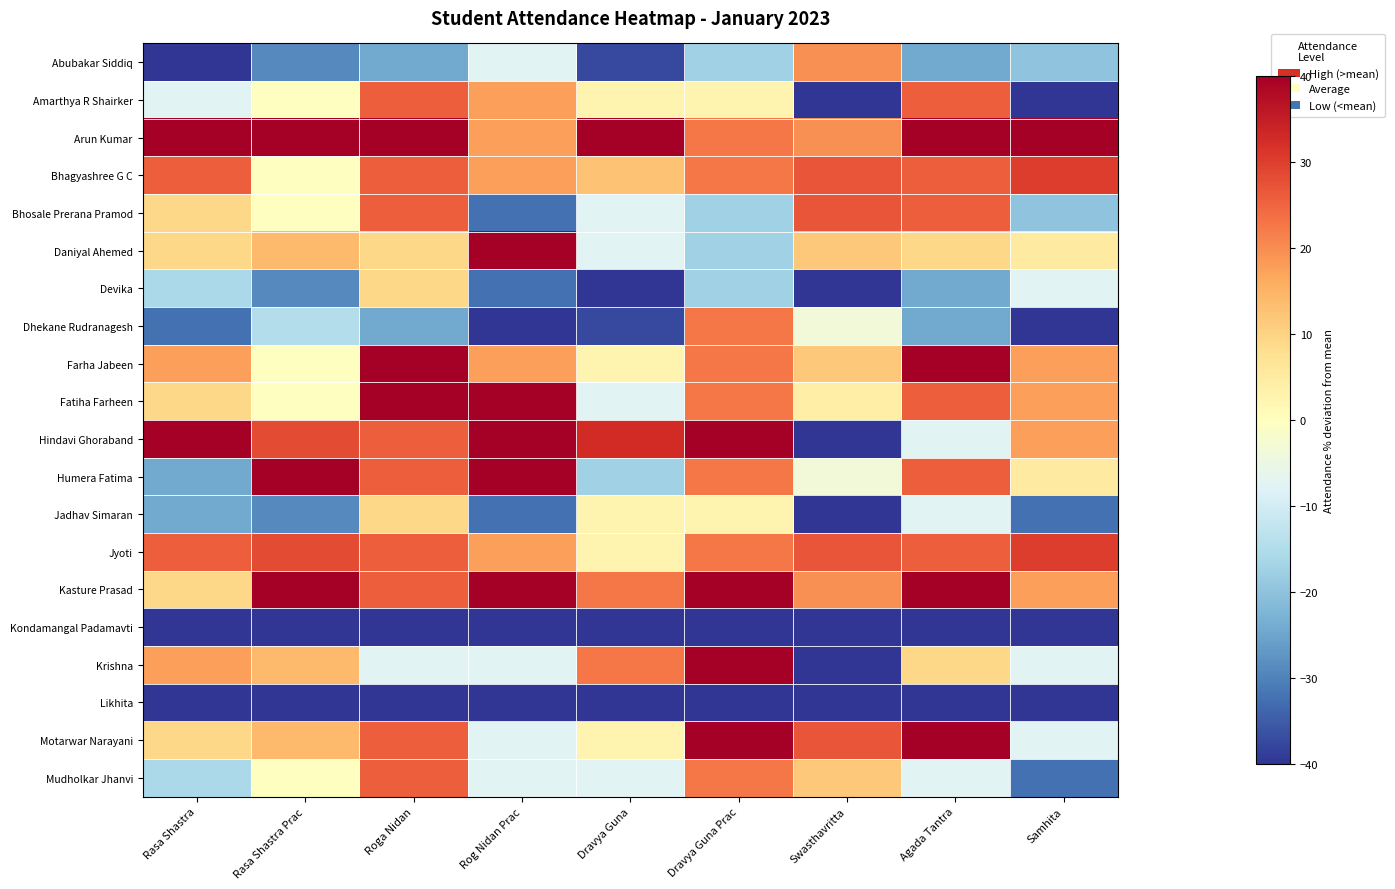

Reading left to right, extract all data points from this chart.

Abubakar Siddiq: Rasa Shastra=-40.8	Rasa Shastra Prac=-28.9	Roga Nidan=-24.1	Rog Nidan Prac=-7.5	Dravya Guna=-37.5	Dravya Guna Prac=-17.5	Swasthavritta=19.5	Agada Tantra=-24.1	Samhita=-20.0
Amarthya R Shairker: Rasa Shastra=-7.5	Rasa Shastra Prac=-0.3	Roga Nidan=25.9	Rog Nidan Prac=17.5	Dravya Guna=2.5	Dravya Guna Prac=2.5	Swasthavritta=-57.5	Agada Tantra=25.9	Samhita=-45.0
Arun Kumar: Rasa Shastra=42.5	Rasa Shastra Prac=42.5	Roga Nidan=42.5	Rog Nidan Prac=17.5	Dravya Guna=42.5	Dravya Guna Prac=22.5	Swasthavritta=19.5	Agada Tantra=42.5	Samhita=42.5
Bhagyashree G C: Rasa Shastra=25.9	Rasa Shastra Prac=-0.3	Roga Nidan=25.9	Rog Nidan Prac=17.5	Dravya Guna=12.5	Dravya Guna Prac=22.5	Swasthavritta=27.2	Agada Tantra=25.9	Samhita=30.0
Bhosale Prerana Pramod: Rasa Shastra=9.2	Rasa Shastra Prac=-0.3	Roga Nidan=25.9	Rog Nidan Prac=-32.5	Dravya Guna=-7.5	Dravya Guna Prac=-17.5	Swasthavritta=27.2	Agada Tantra=25.9	Samhita=-20.0
Daniyal Ahemed: Rasa Shastra=9.2	Rasa Shastra Prac=14.0	Roga Nidan=9.2	Rog Nidan Prac=42.5	Dravya Guna=-7.5	Dravya Guna Prac=-17.5	Swasthavritta=11.8	Agada Tantra=9.2	Samhita=5.0
Devika: Rasa Shastra=-15.8	Rasa Shastra Prac=-28.9	Roga Nidan=9.2	Rog Nidan Prac=-32.5	Dravya Guna=-47.5	Dravya Guna Prac=-17.5	Swasthavritta=-57.5	Agada Tantra=-24.1	Samhita=-7.5
Dhekane Rudranagesh: Rasa Shastra=-32.5	Rasa Shastra Prac=-14.6	Roga Nidan=-24.1	Rog Nidan Prac=-57.5	Dravya Guna=-37.5	Dravya Guna Prac=22.5	Swasthavritta=-3.6	Agada Tantra=-24.1	Samhita=-45.0
Farha Jabeen: Rasa Shastra=17.5	Rasa Shastra Prac=-0.3	Roga Nidan=42.5	Rog Nidan Prac=17.5	Dravya Guna=2.5	Dravya Guna Prac=22.5	Swasthavritta=11.8	Agada Tantra=42.5	Samhita=17.5
Fatiha Farheen: Rasa Shastra=9.2	Rasa Shastra Prac=-0.3	Roga Nidan=42.5	Rog Nidan Prac=42.5	Dravya Guna=-7.5	Dravya Guna Prac=22.5	Swasthavritta=4.1	Agada Tantra=25.9	Samhita=17.5
Hindavi Ghoraband: Rasa Shastra=42.5	Rasa Shastra Prac=28.3	Roga Nidan=25.9	Rog Nidan Prac=42.5	Dravya Guna=32.5	Dravya Guna Prac=42.5	Swasthavritta=-57.5	Agada Tantra=-7.5	Samhita=17.5
Humera Fatima: Rasa Shastra=-24.1	Rasa Shastra Prac=42.5	Roga Nidan=25.9	Rog Nidan Prac=42.5	Dravya Guna=-17.5	Dravya Guna Prac=22.5	Swasthavritta=-3.6	Agada Tantra=25.9	Samhita=5.0
Jadhav Simaran: Rasa Shastra=-24.1	Rasa Shastra Prac=-28.9	Roga Nidan=9.2	Rog Nidan Prac=-32.5	Dravya Guna=2.5	Dravya Guna Prac=2.5	Swasthavritta=-57.5	Agada Tantra=-7.5	Samhita=-32.5
Jyoti: Rasa Shastra=25.9	Rasa Shastra Prac=28.3	Roga Nidan=25.9	Rog Nidan Prac=17.5	Dravya Guna=2.5	Dravya Guna Prac=22.5	Swasthavritta=27.2	Agada Tantra=25.9	Samhita=30.0
Kasture Prasad: Rasa Shastra=9.2	Rasa Shastra Prac=42.5	Roga Nidan=25.9	Rog Nidan Prac=42.5	Dravya Guna=22.5	Dravya Guna Prac=42.5	Swasthavritta=19.5	Agada Tantra=42.5	Samhita=17.5
Kondamangal Padamavti: Rasa Shastra=-57.5	Rasa Shastra Prac=-57.5	Roga Nidan=-57.5	Rog Nidan Prac=-57.5	Dravya Guna=-57.5	Dravya Guna Prac=-57.5	Swasthavritta=-57.5	Agada Tantra=-57.5	Samhita=-57.5
Krishna: Rasa Shastra=17.5	Rasa Shastra Prac=14.0	Roga Nidan=-7.5	Rog Nidan Prac=-7.5	Dravya Guna=22.5	Dravya Guna Prac=42.5	Swasthavritta=-57.5	Agada Tantra=9.2	Samhita=-7.5
Likhita: Rasa Shastra=-57.5	Rasa Shastra Prac=-57.5	Roga Nidan=-40.8	Rog Nidan Prac=-57.5	Dravya Guna=-57.5	Dravya Guna Prac=-57.5	Swasthavritta=-57.5	Agada Tantra=-57.5	Samhita=-57.5
Motarwar Narayani: Rasa Shastra=9.2	Rasa Shastra Prac=14.0	Roga Nidan=25.9	Rog Nidan Prac=-7.5	Dravya Guna=2.5	Dravya Guna Prac=42.5	Swasthavritta=27.2	Agada Tantra=42.5	Samhita=-7.5
Mudholkar Jhanvi: Rasa Shastra=-15.8	Rasa Shastra Prac=-0.3	Roga Nidan=25.9	Rog Nidan Prac=-7.5	Dravya Guna=-7.5	Dravya Guna Prac=22.5	Swasthavritta=11.8	Agada Tantra=-7.5	Samhita=-32.5